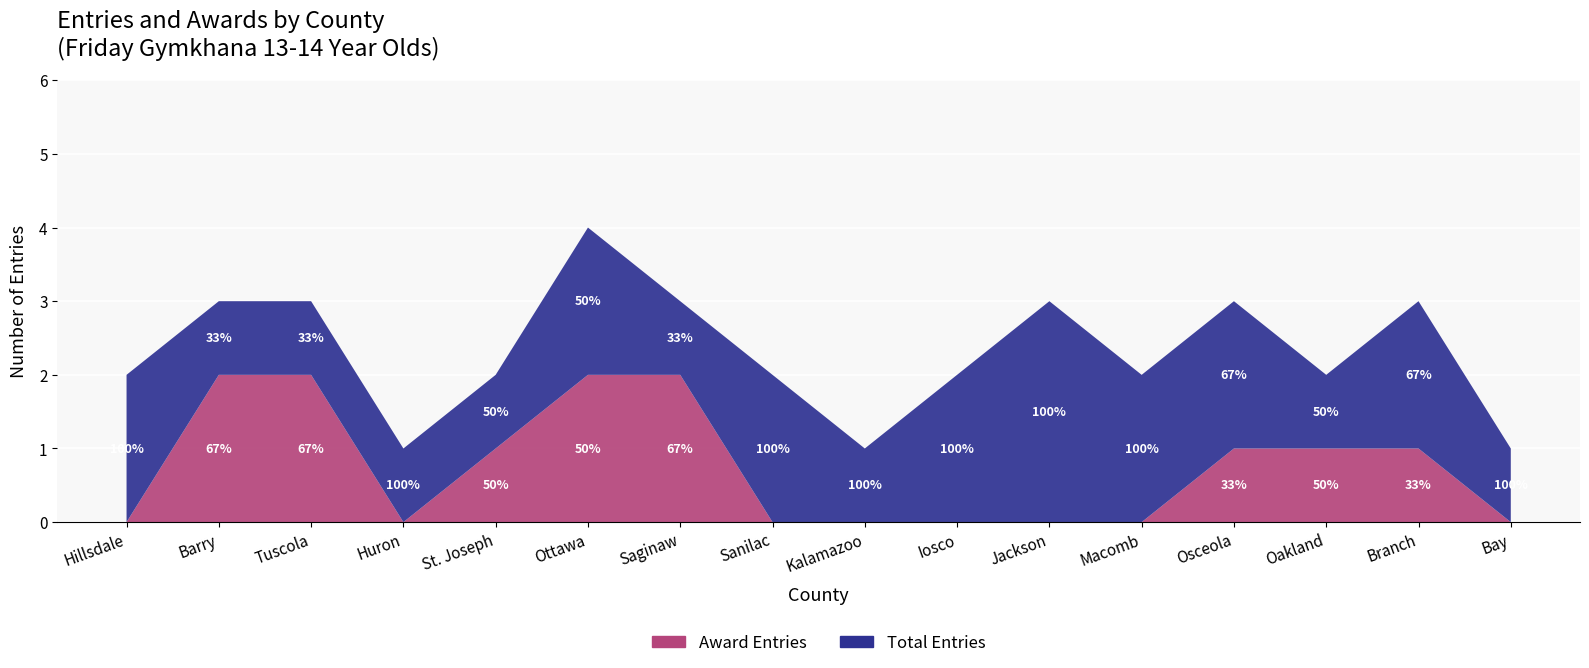

Reading left to right, list all the values displayed in this chart.

Total Entries: 2	3	3	1	2	4	3	2	1	2	3	2	3	2	3	1
Award Entries: 0	2	2	0	1	2	2	0	0	0	0	0	1	1	1	0